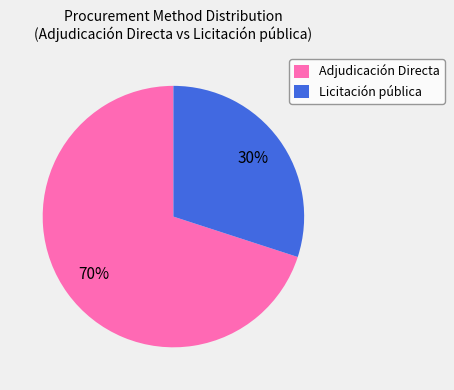

To the nearest percent, what is the combined percentage of Licitación pública and Adjudicación Directa?

100%